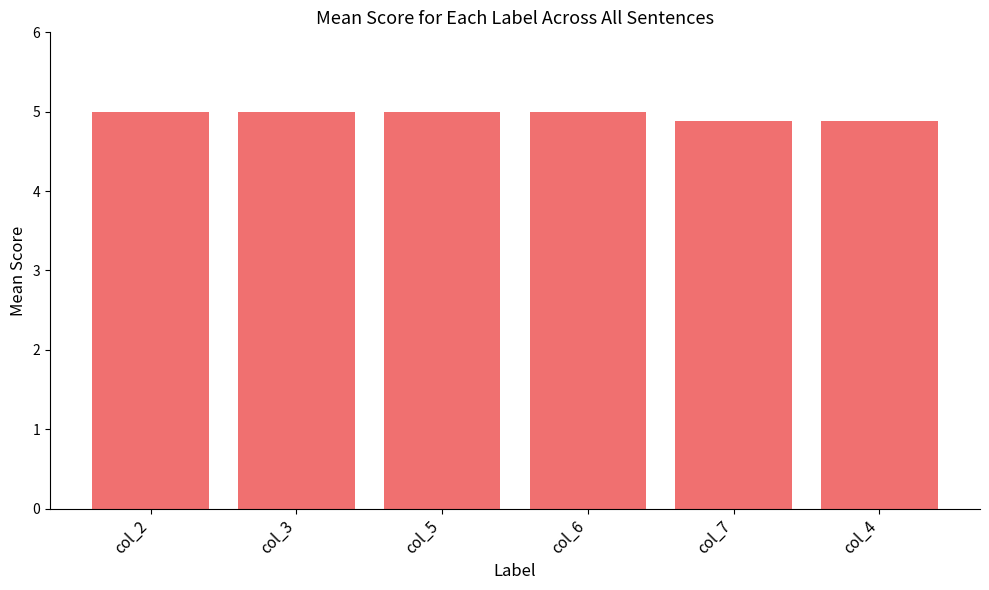

How many data points are less than 5?

2